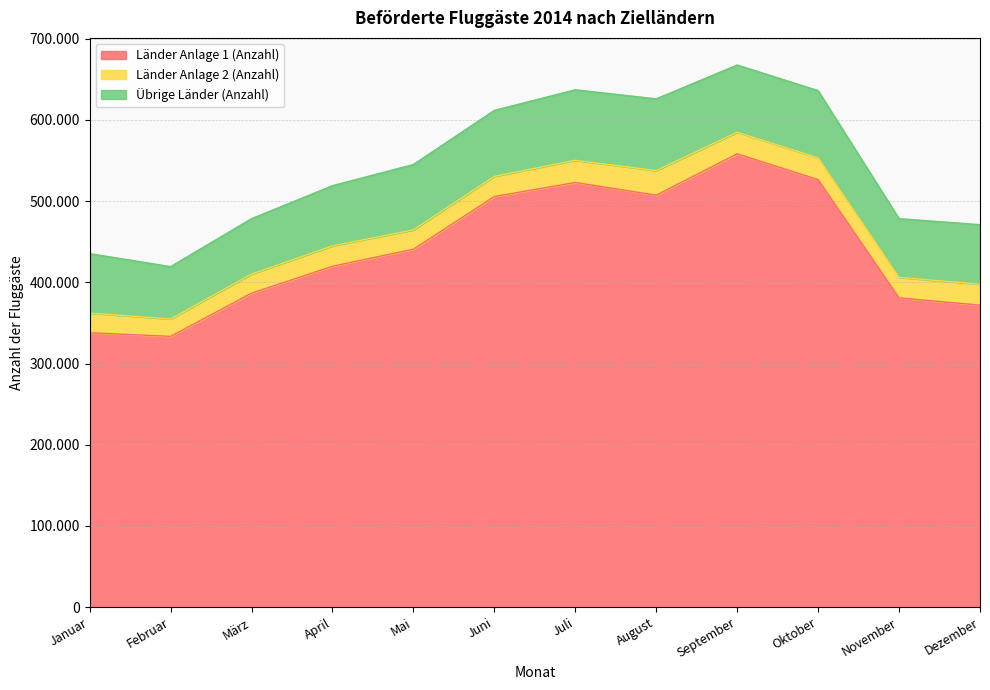

What is the lowest value of the Länder Anlage 1 (Anzahl) series?

333487